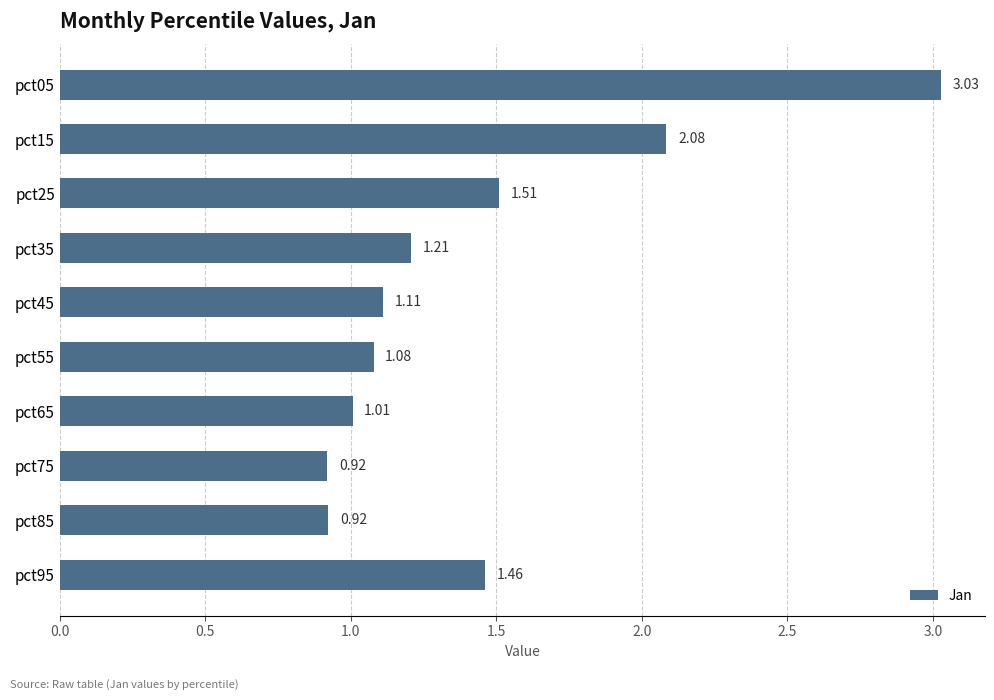

What is the average value?

1.4